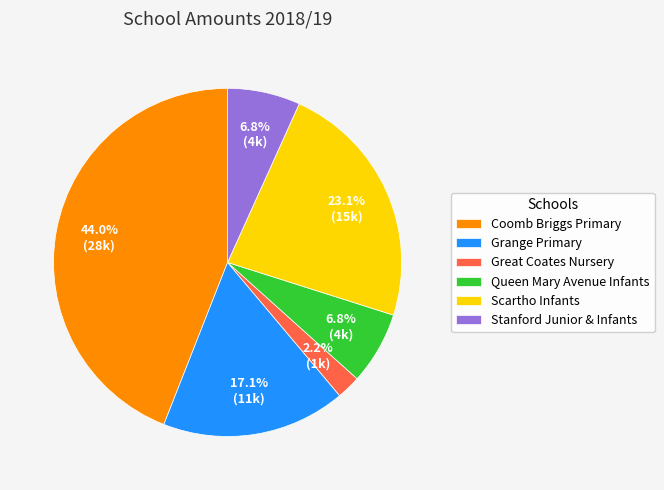

Between Scartho Infants and Great Coates Nursery, which is larger?

Scartho Infants